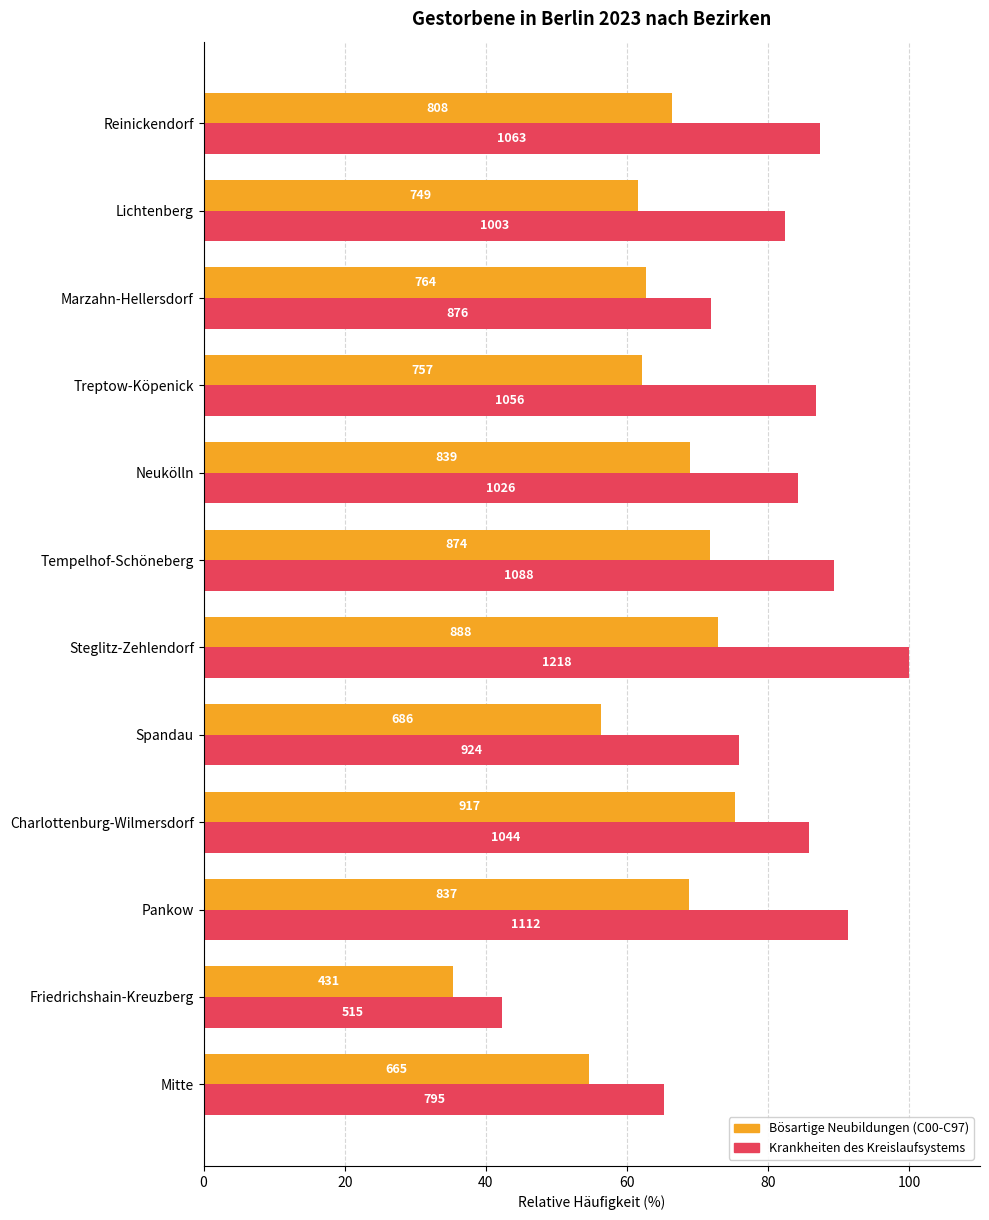

What are all the series names shown in the legend?

Bösartige Neubildungen (C00-C97), Krankheiten des Kreislaufsystems